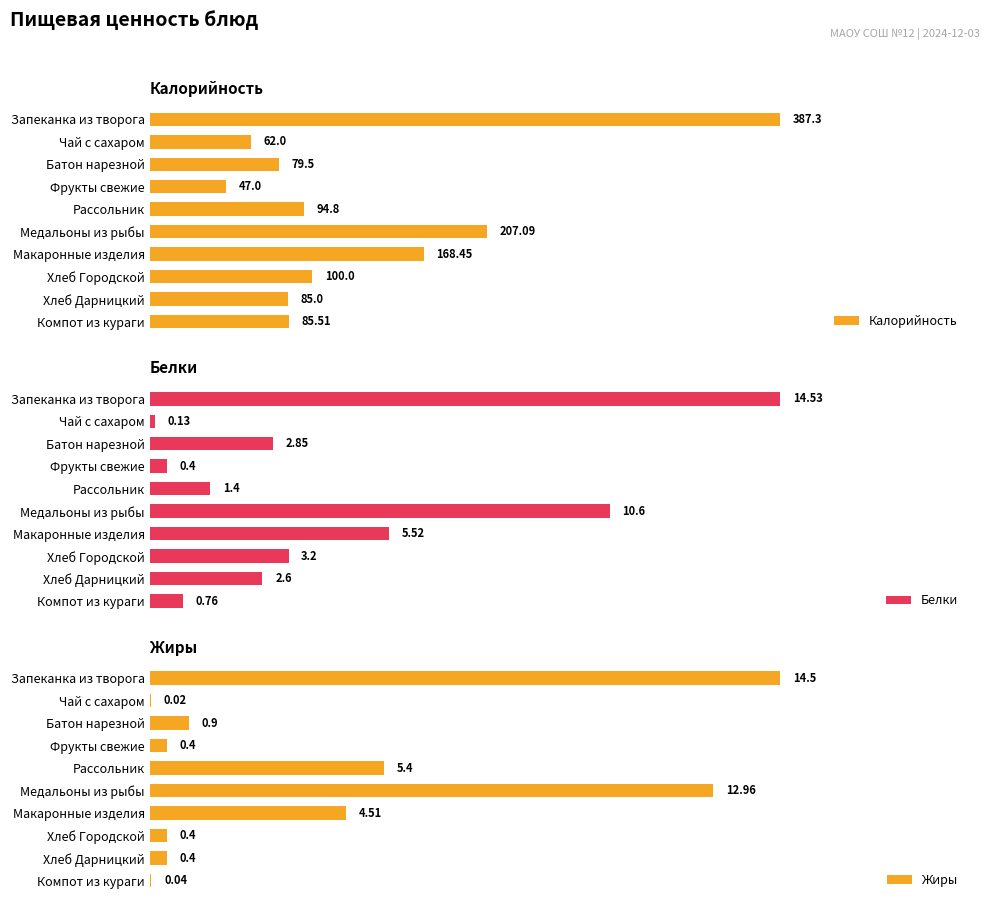

Reading left to right, extract all data points from this chart.

Калорийность: 387.3	62.0	79.5	47.0	94.8	207.1	168.4	100.0	85.0	85.5
Белки: 14.5	0.1	2.9	0.4	1.4	10.6	5.5	3.2	2.6	0.8
Жиры: 14.5	0.0	0.9	0.4	5.4	13.0	4.5	0.4	0.4	0.0